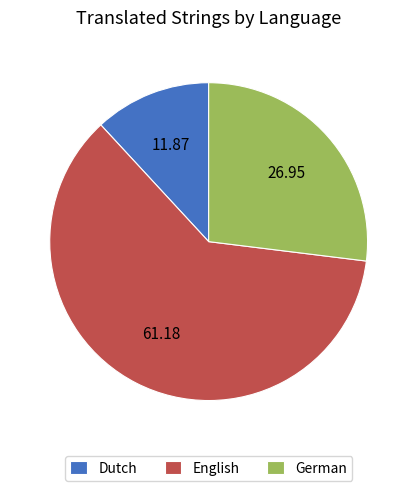

Which slice is the smallest?

Dutch